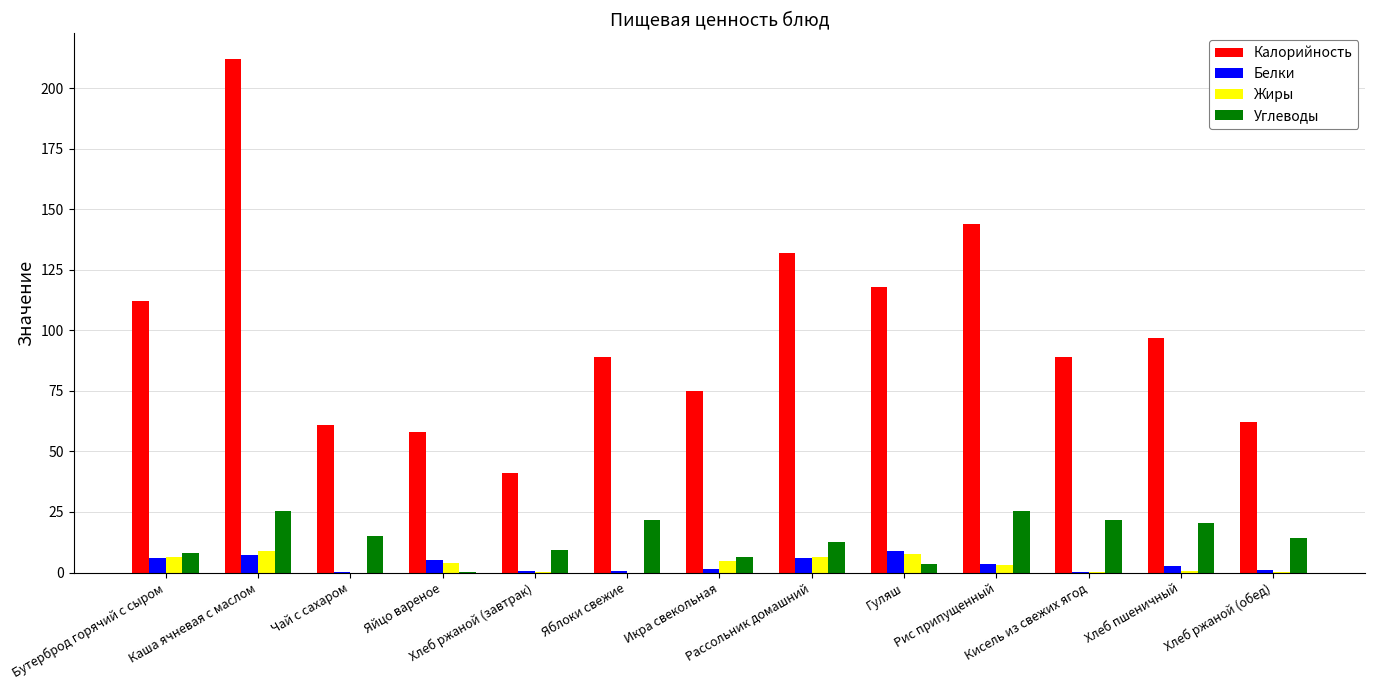

What is the greatest value displayed?

212.0